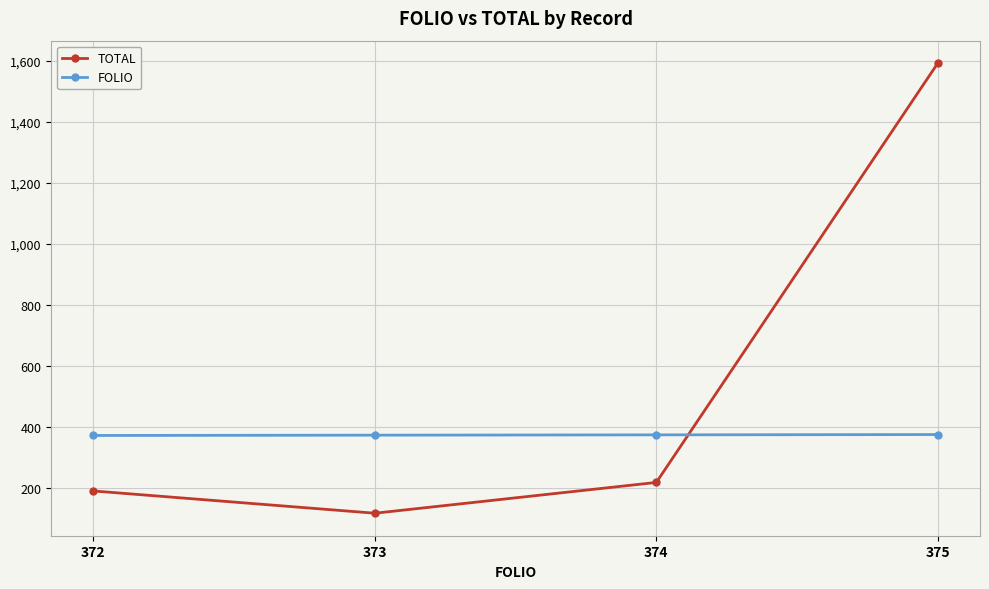

What is the lowest value of the TOTAL series?

117